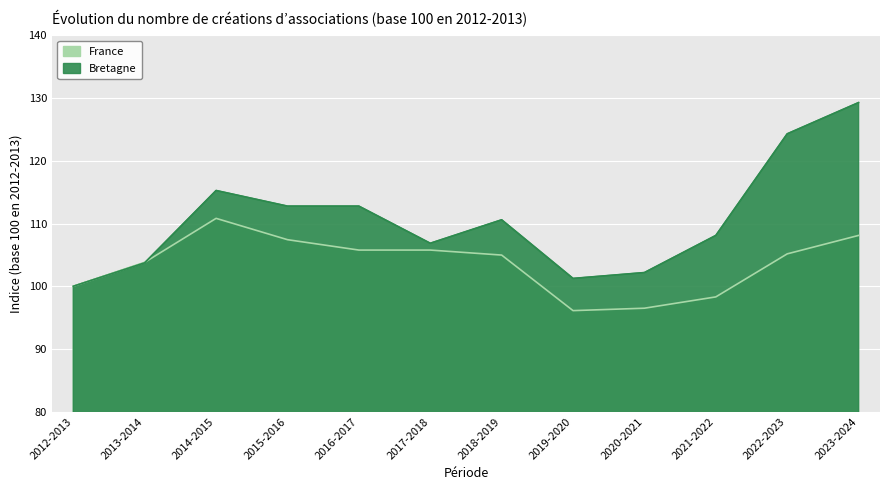

How many interior local peaks does the Bretagne series have?

2